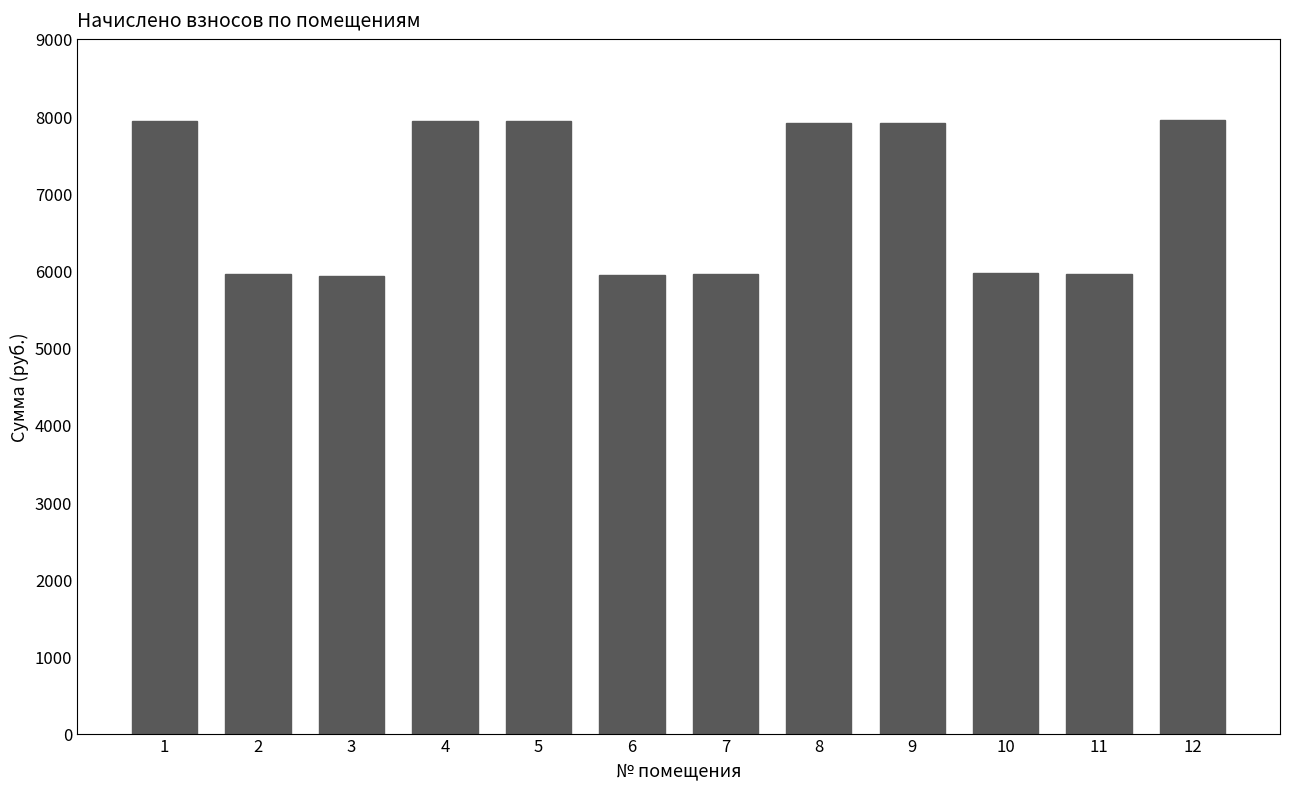

True or false: the data shows 5967.4 at 10.

True